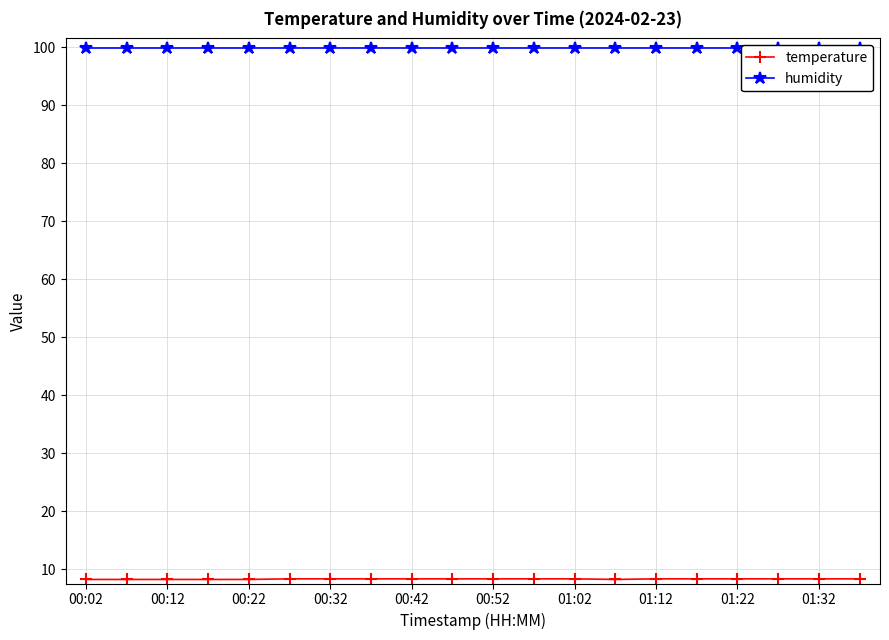

What position from the left is 17?

18